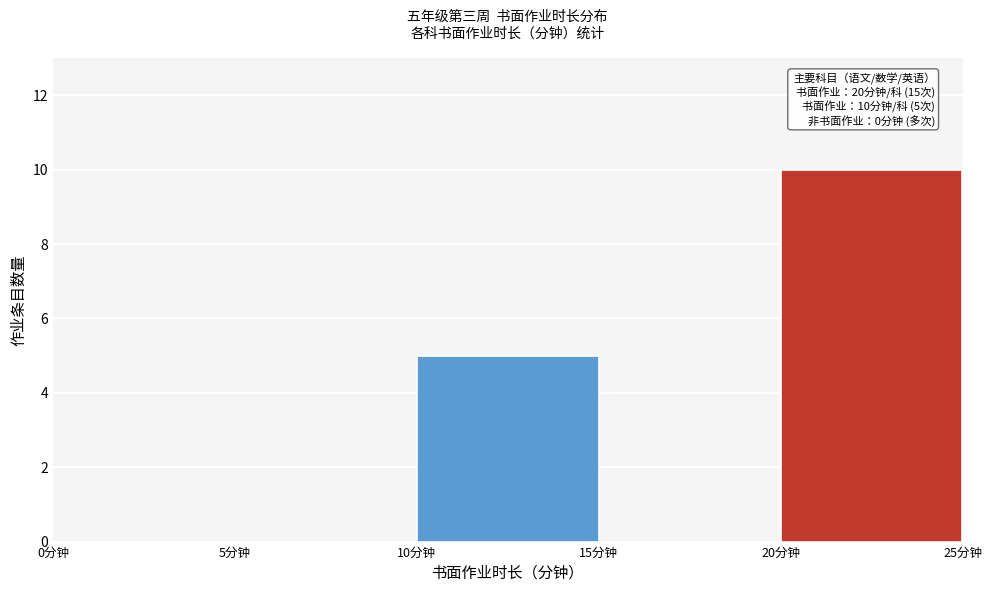

Which range on the x-axis has the tallest bar?

20 to 25